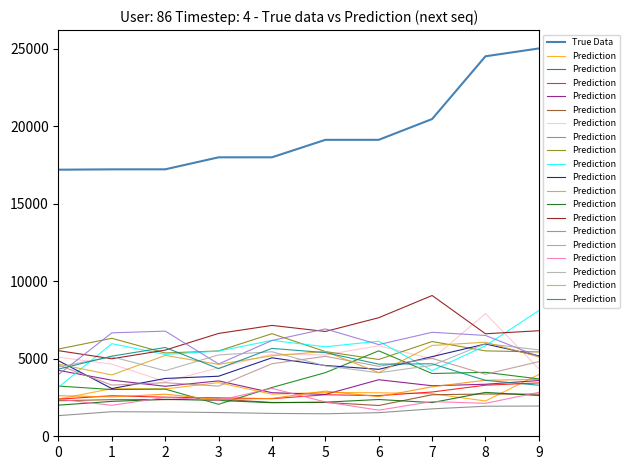

True or false: True Data and Prediction intersect in this chart.

False